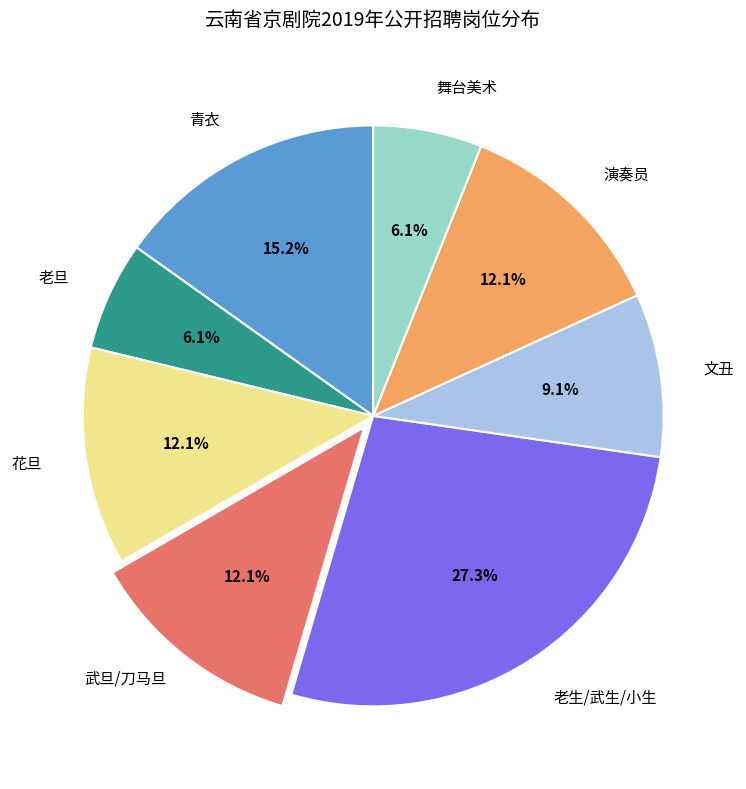

To the nearest percent, what is the difference between the largest and smallest slice percentages?

21%